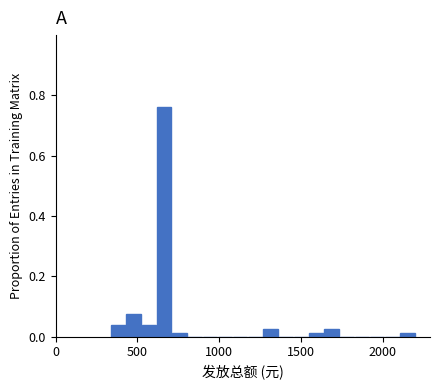

Read against the x-axis, roughly where is the centre of the tallest bar?

650